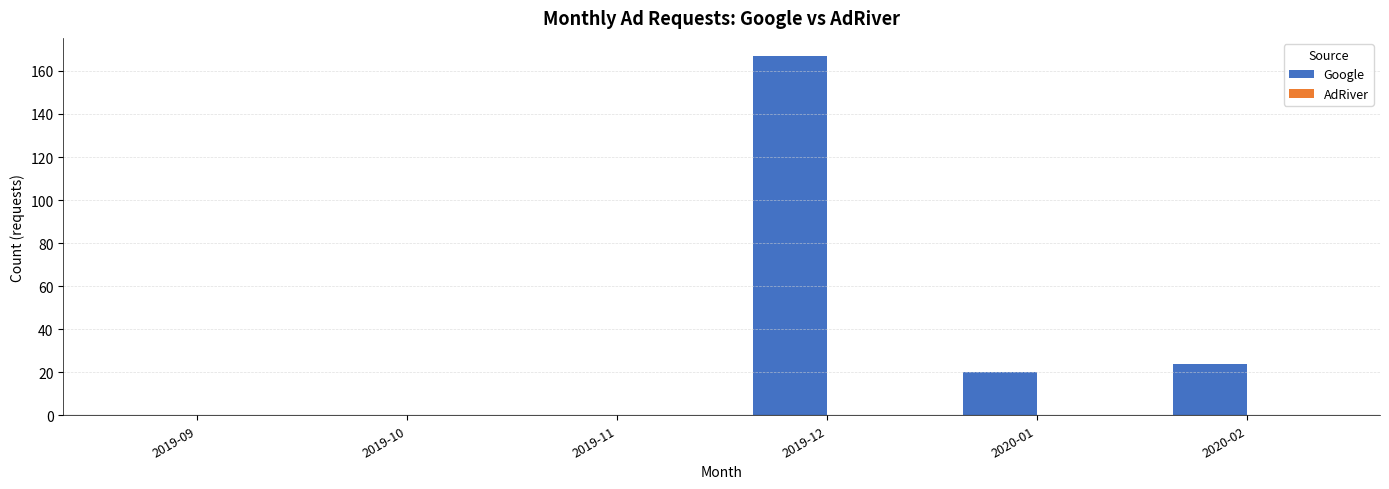

What is the sum of the values at 2019-11 and 2019-12?

167